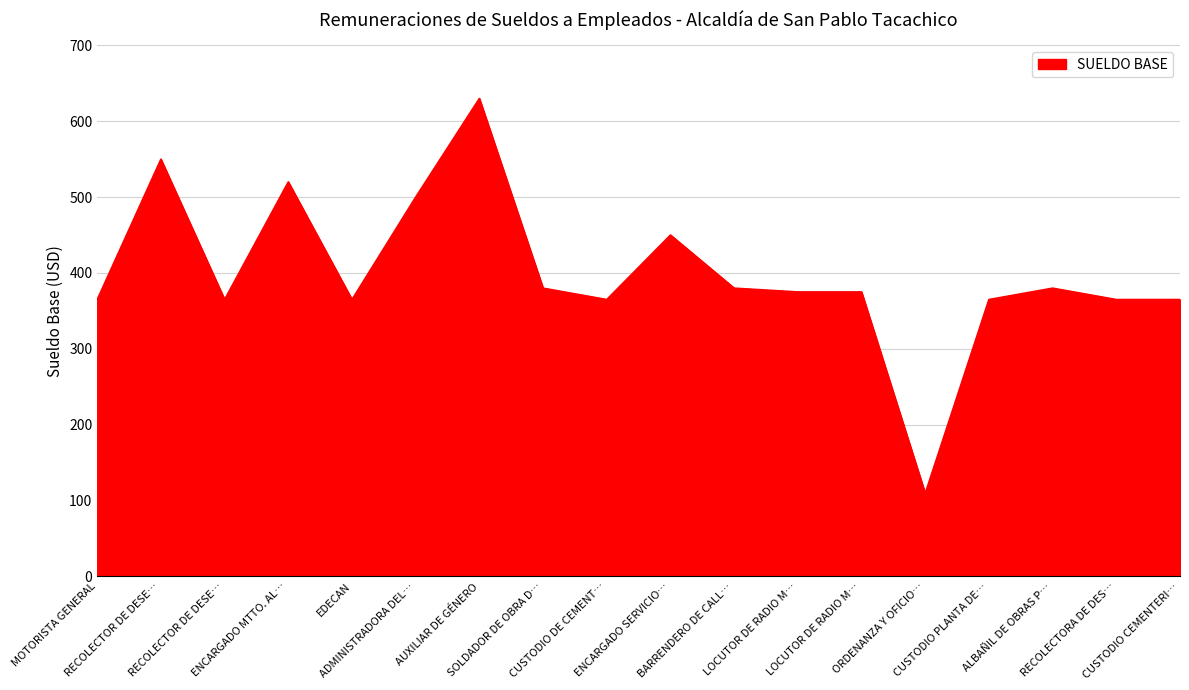

True or false: there are more than 1 points higher than both neighbors.

True